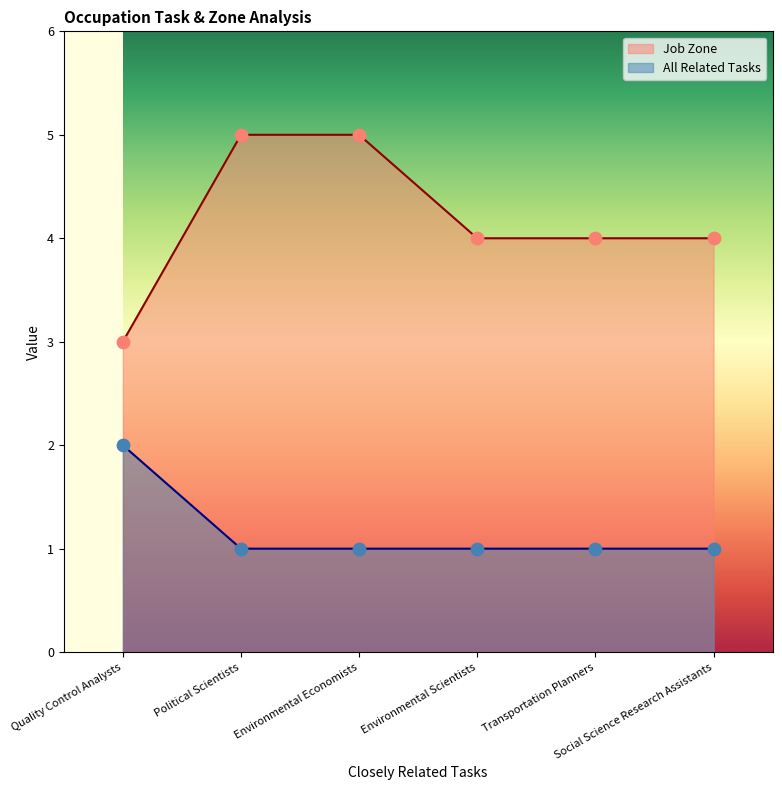

Is the value of All Related Tasks at Environmental Scientists greater than the value of Job Zone at Social Science Research Assistants?

No